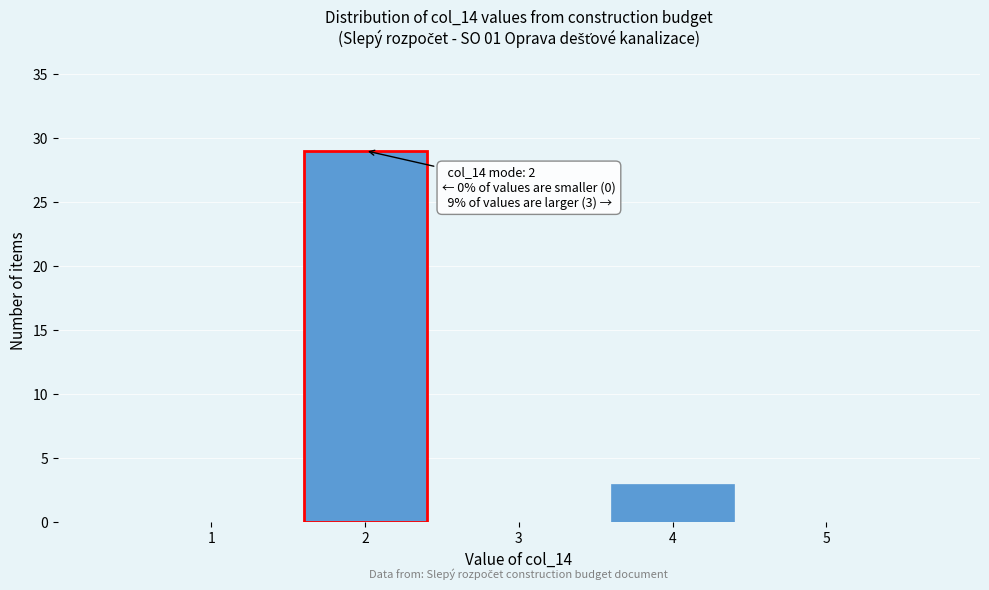

Over which range of the x-axis is the bar tallest?

1.5 to 2.5